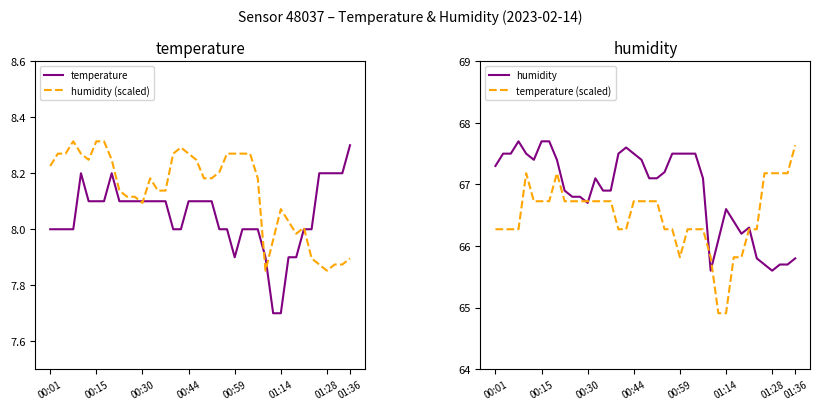

What is the lowest value of the temperature series?

7.7